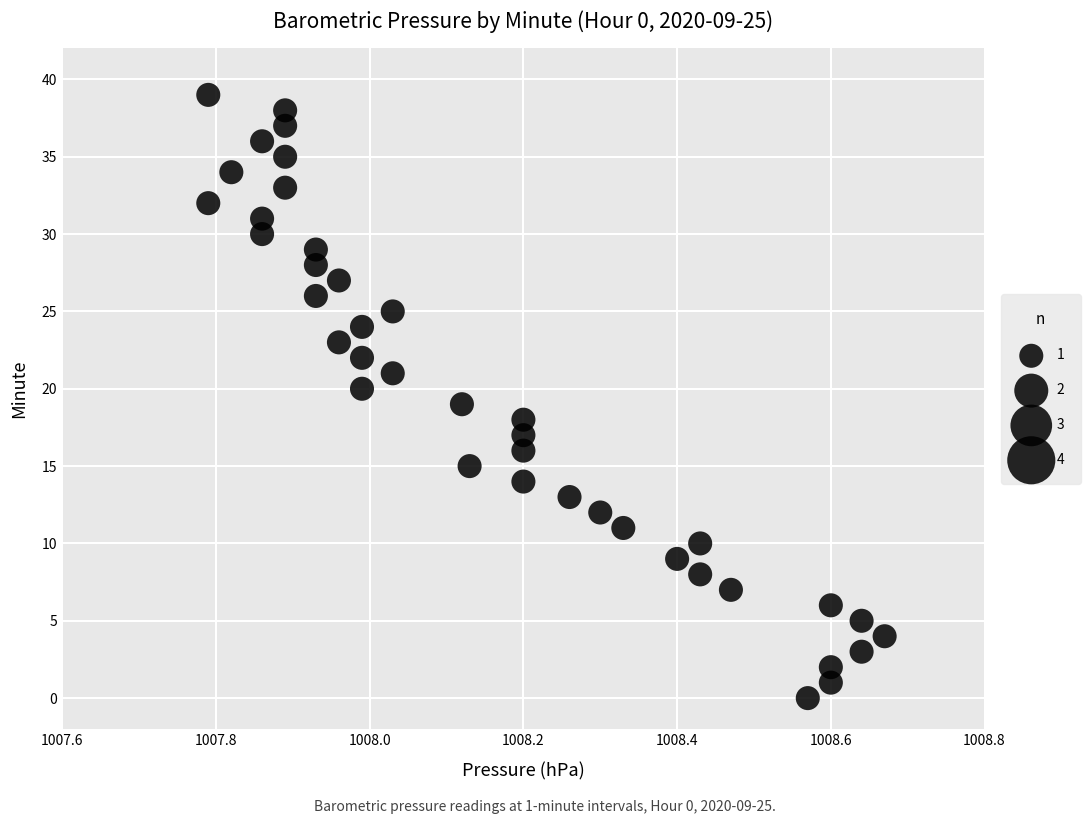

What is the range of Y values (max minus min)?

39